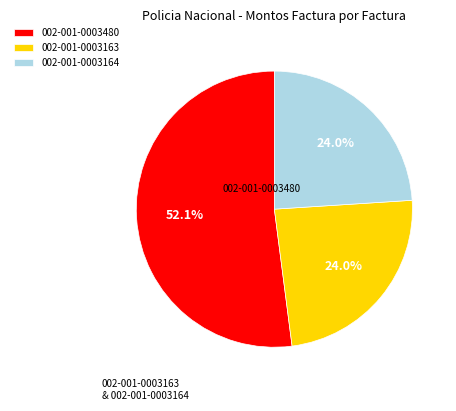

What is the ratio of the value at 002-001-0003164 to the value at 002-001-0003163?

1.0